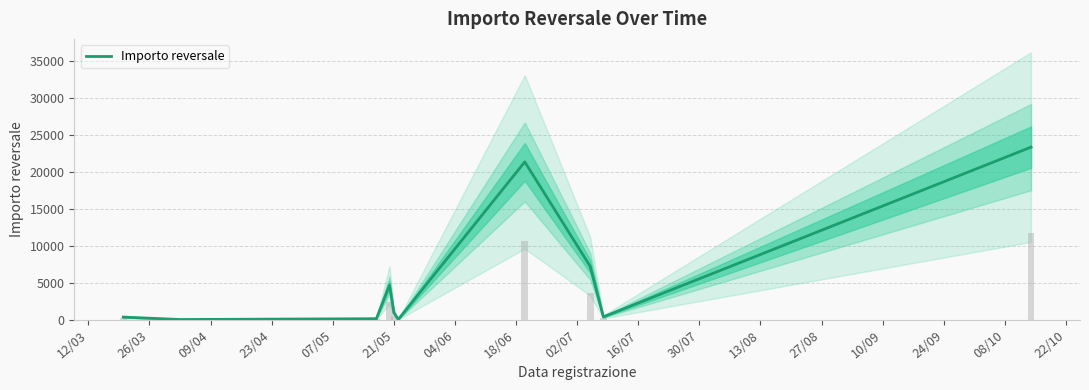

The value at 12/03 is 237.4. True or false?

False